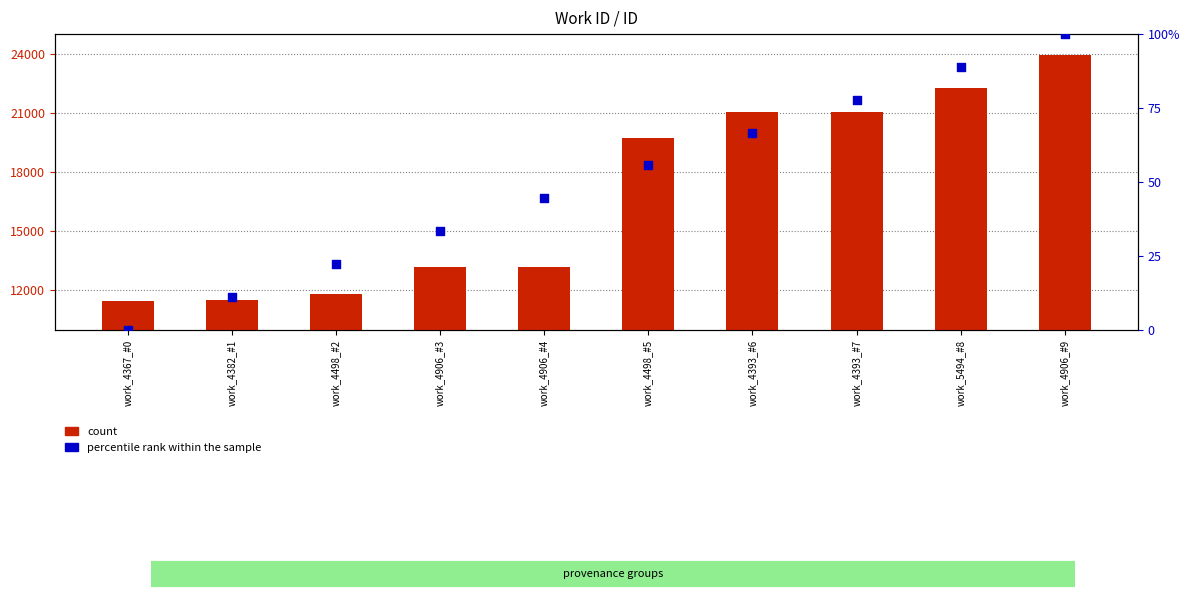

Which series reaches the minimum Y coordinate?

percentile rank within the sample